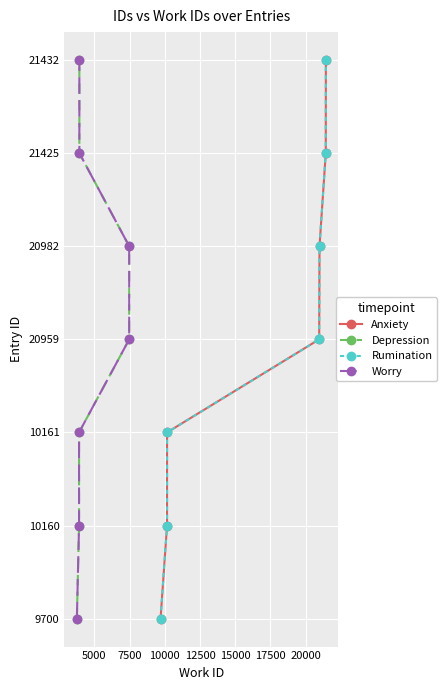

How many data points in Anxiety are above 3?

3